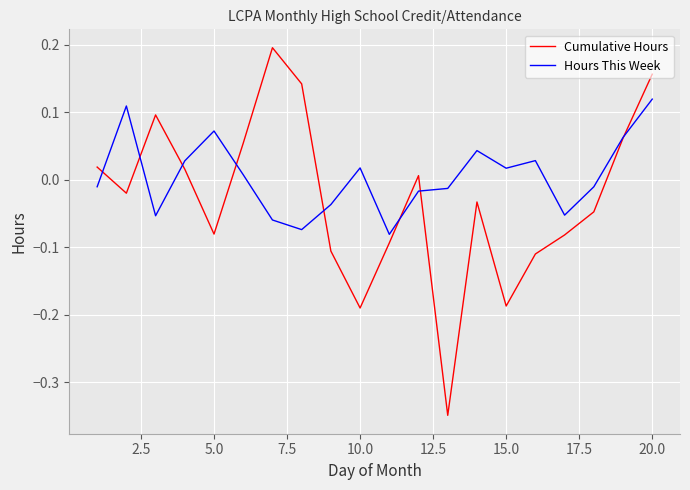

In Hours This Week, how many points are higher than both neighbors (excluding endpoints)?

5